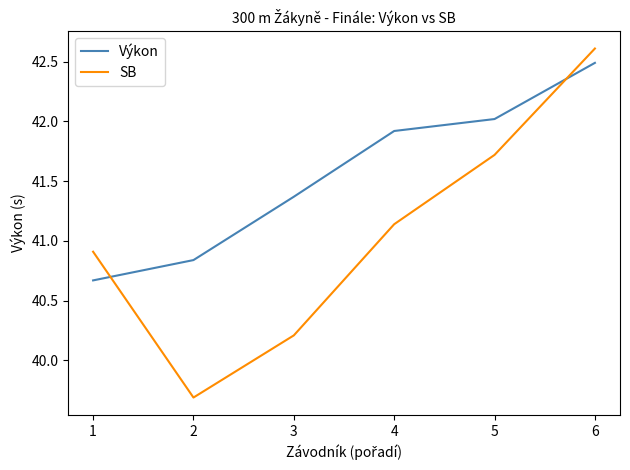

True or false: SB has a value of 39.7 at 2.

True